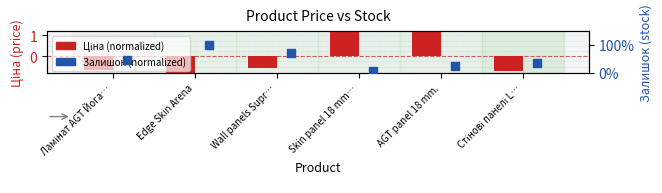

Which series has the largest total across all categories?

Залишок (normalized)